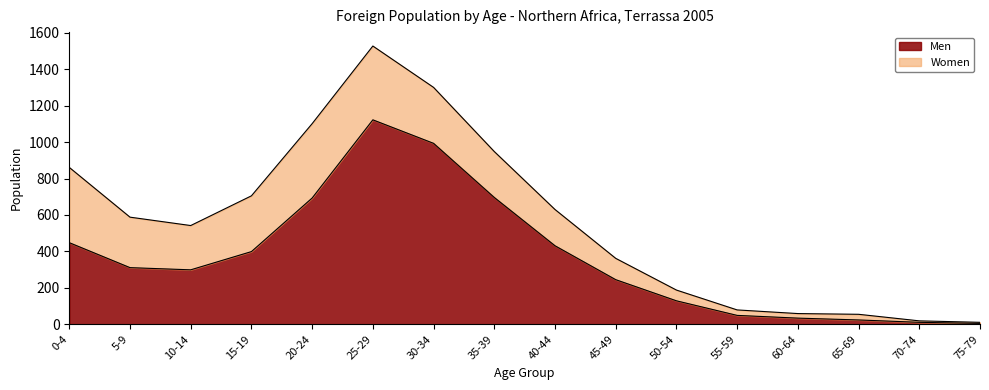

Where does the data first go above 311?

0-4